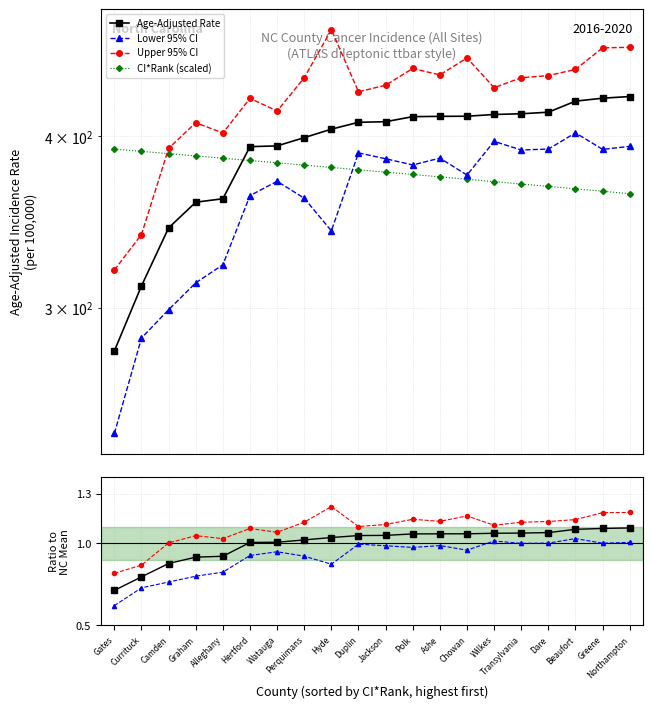

What is the label of the 3rd point from the right?

Beaufort